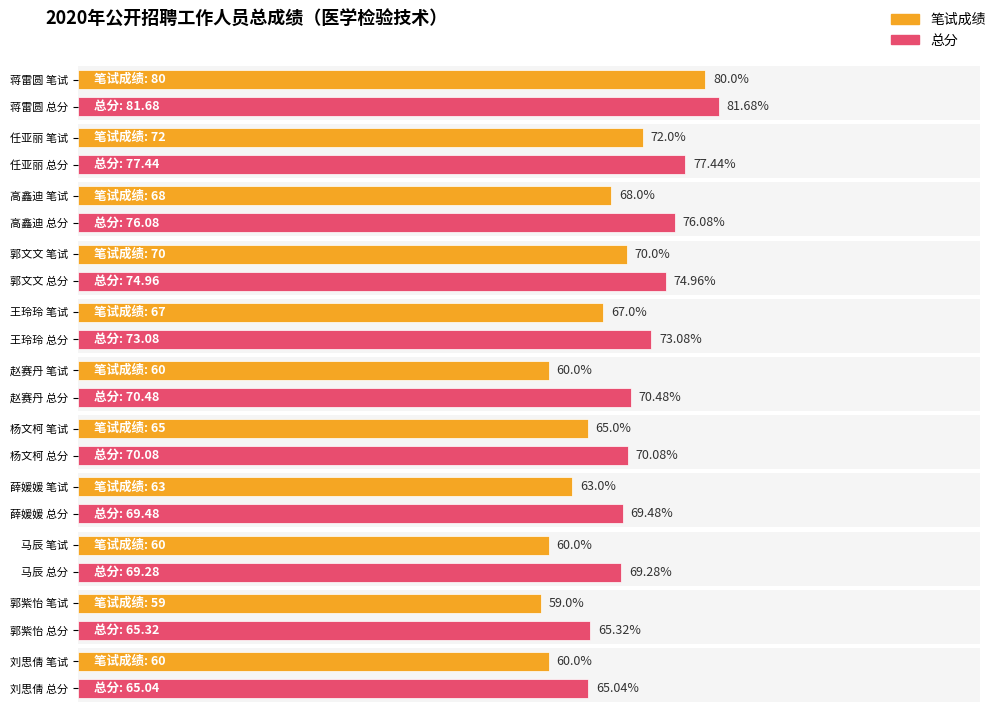

List the series in order of their peak value, highest first.

总分, 笔试成绩